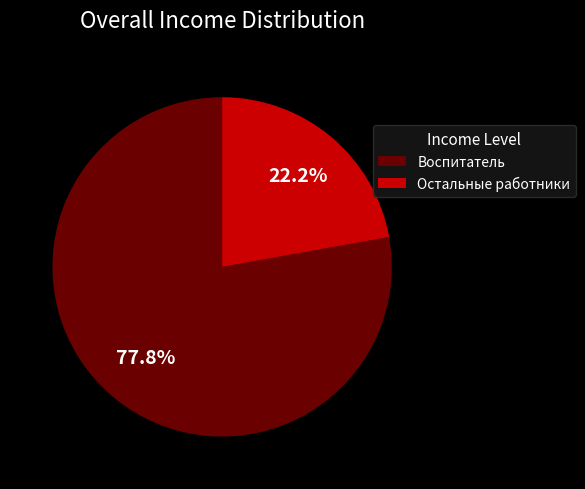

Between Воспитатель and Остальные работники, which is larger?

Воспитатель